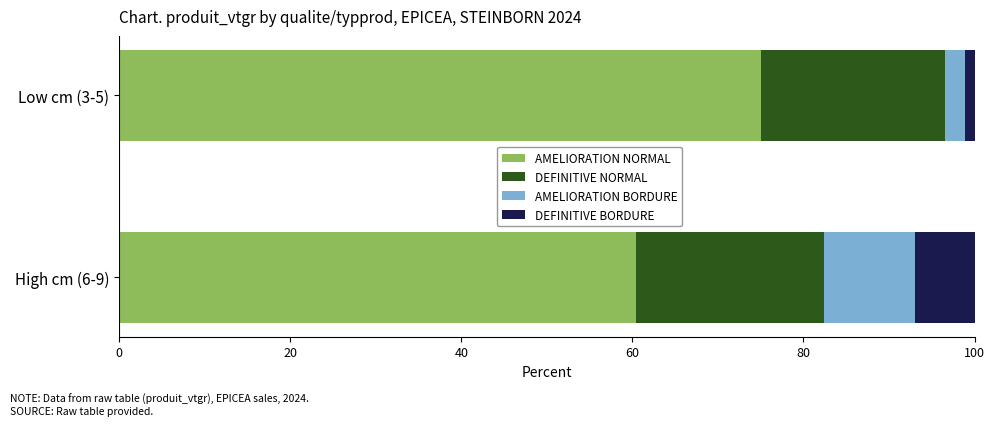

The value of AMELIORATION NORMAL at Low cm (3-5) is 21.7. True or false?

False